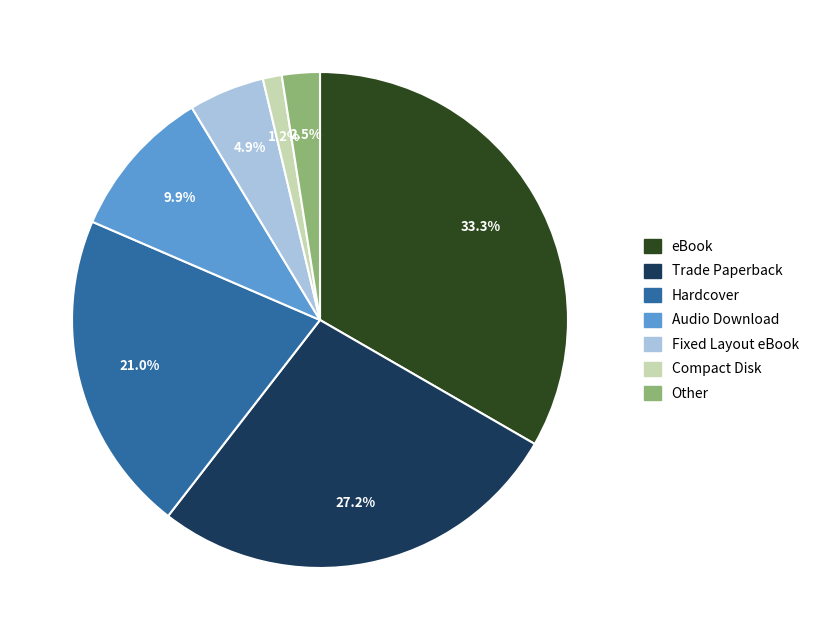

Do Hardcover and Audio Download together represent more than half of the pie?

No